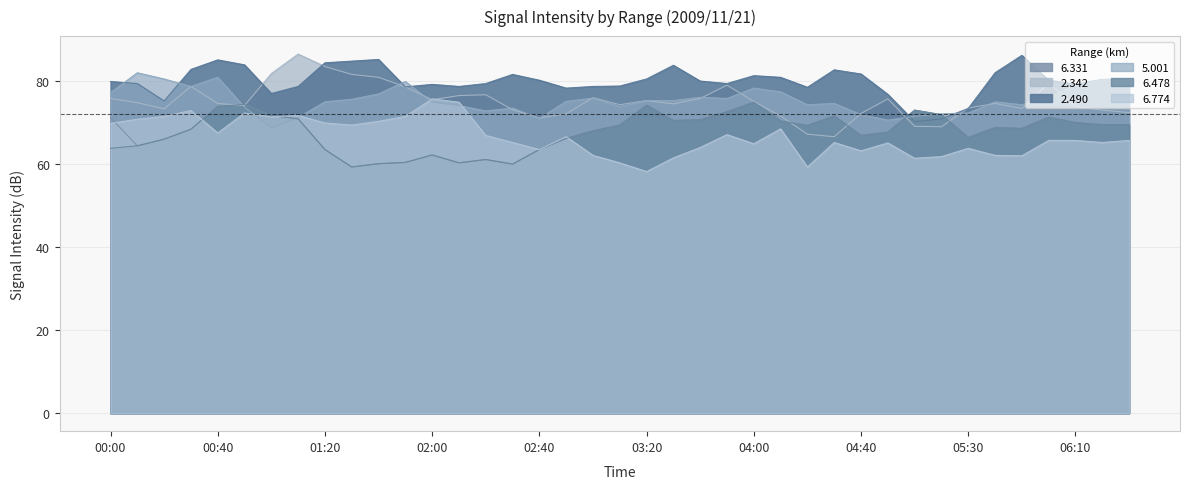

At which category is the sum across all series the highest?

00:40